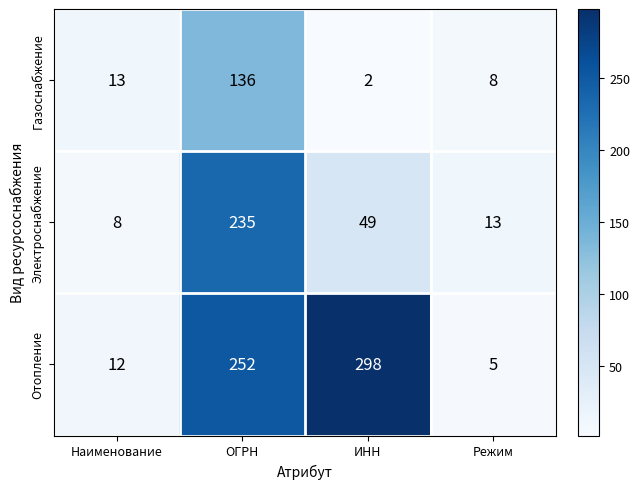

How many series are shown in this chart?

3